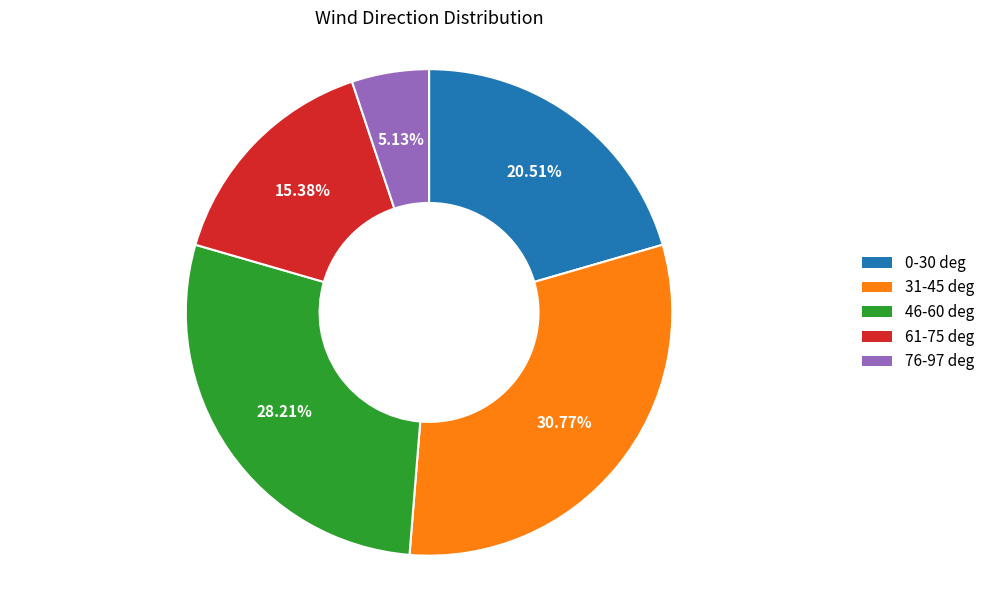

How many slices are in this pie chart?

5